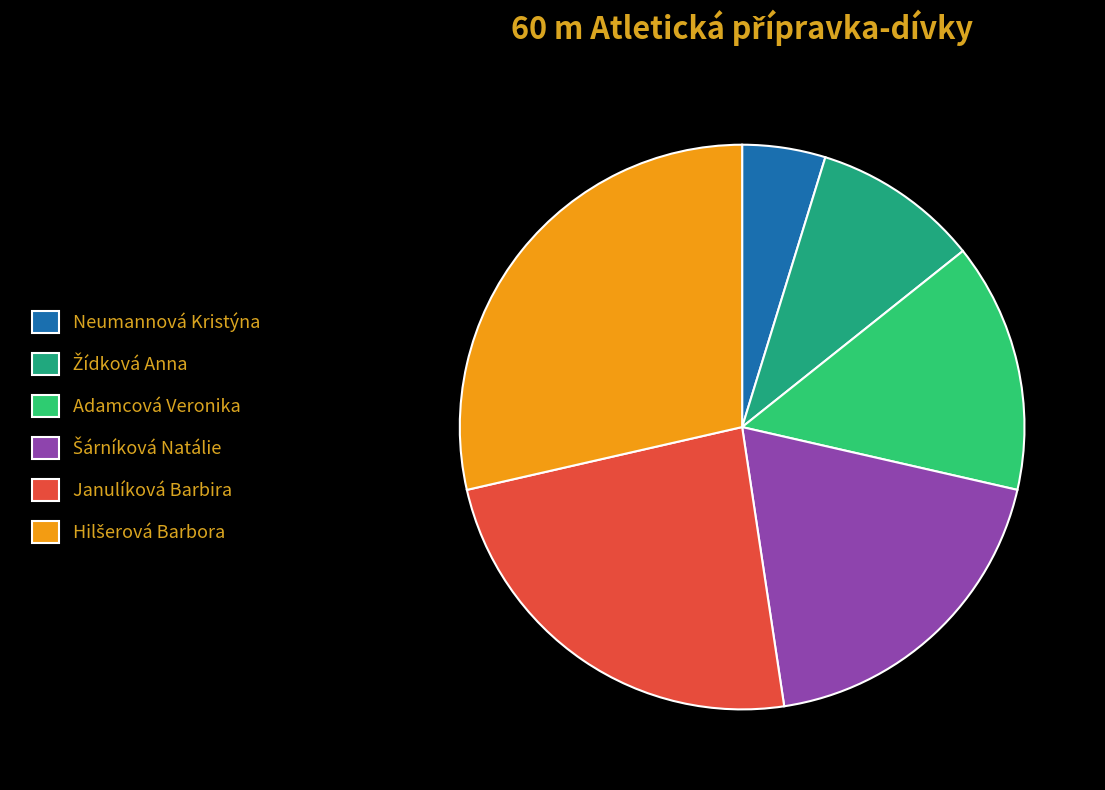

The Janulíková Barbira slice represents 17% of the pie. True or false?

False